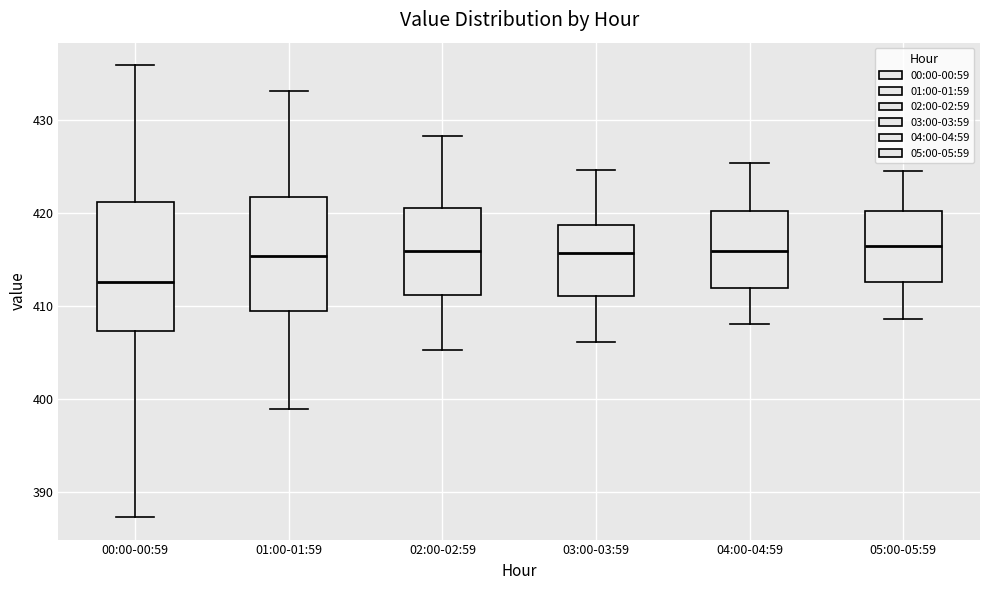

Which box is the tallest, from its lower edge to its upper edge?

00:00-00:59